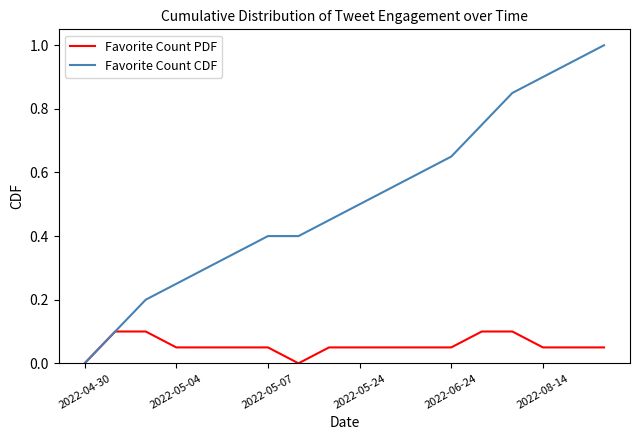

Which series has the largest range (max minus min)?

Favorite Count CDF